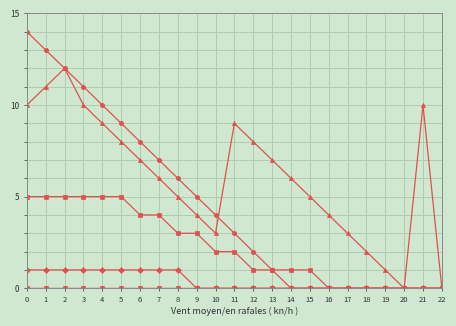

Reading right to left, what are all the values shown in this chart?

Serie 1: 22=0	21=0	20=0	19=0	18=0	17=0	16=0	15=0	14=0	13=1	12=2	11=3	10=4	9=5	8=6	7=7	6=8	5=9	4=10	3=11	2=12	1=13	0=14
Serie 2: 22=0	21=10	20=0	19=1	18=2	17=3	16=4	15=5	14=6	13=7	12=8	11=9	10=3	9=4	8=5	7=6	6=7	5=8	4=9	3=10	2=12	1=11	0=10
Serie 3: 22=0	21=0	20=0	19=0	18=0	17=0	16=0	15=1	14=1	13=1	12=1	11=2	10=2	9=3	8=3	7=4	6=4	5=5	4=5	3=5	2=5	1=5	0=5
Serie 4: 22=0	21=0	20=0	19=0	18=0	17=0	16=0	15=0	14=0	13=0	12=0	11=0	10=0	9=0	8=1	7=1	6=1	5=1	4=1	3=1	2=1	1=1	0=1
Serie 5: 22=0	21=0	20=0	19=0	18=0	17=0	16=0	15=0	14=0	13=0	12=0	11=0	10=0	9=0	8=0	7=0	6=0	5=0	4=0	3=0	2=0	1=0	0=0
Serie 6: 22=0	21=0	20=0	19=0	18=0	17=0	16=0	15=0	14=0	13=0	12=0	11=0	10=0	9=0	8=0	7=0	6=0	5=0	4=0	3=0	2=0	1=0	0=0